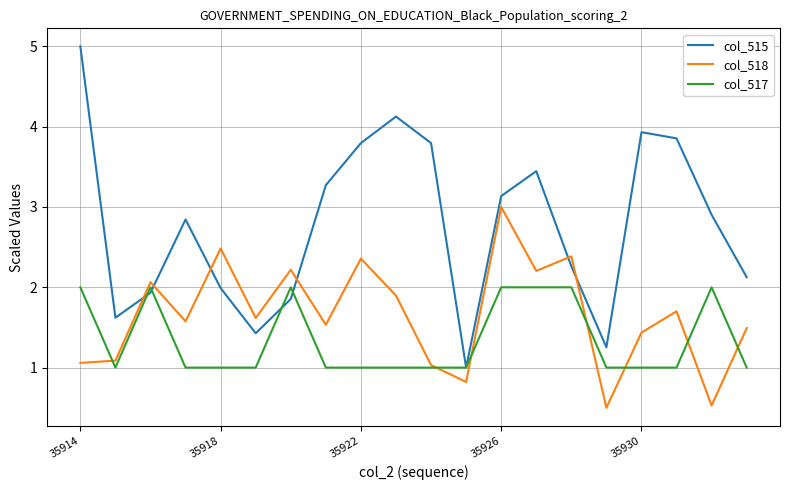

How many interior local peaks does the col_515 series have?

4